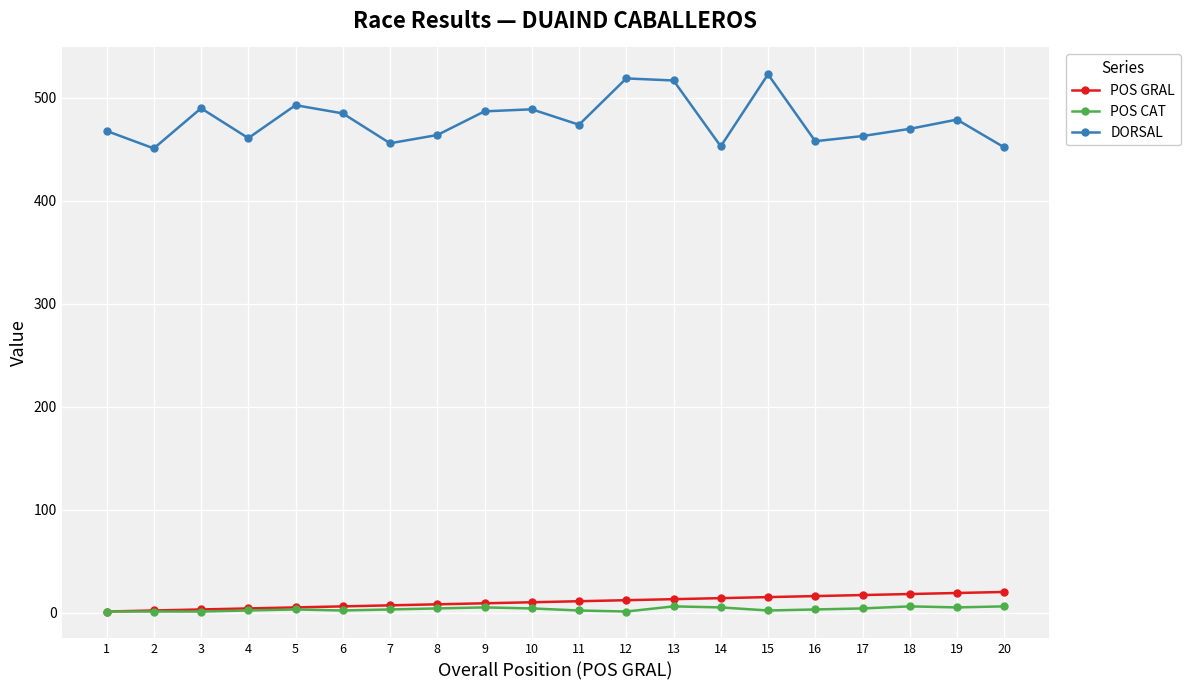

What is the value of the DORSAL point at the 18th from the left?

470